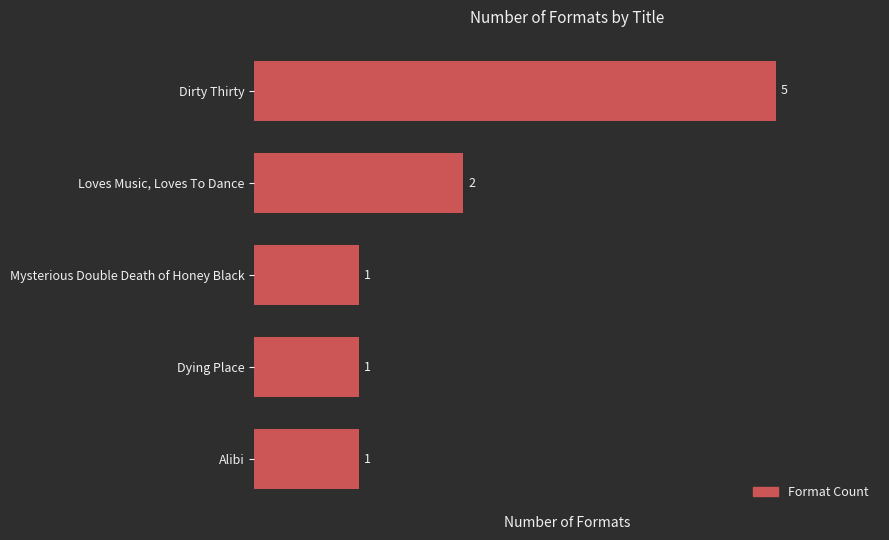

Reading top to bottom, transcribe all the data shown in this chart.

5	2	1	1	1